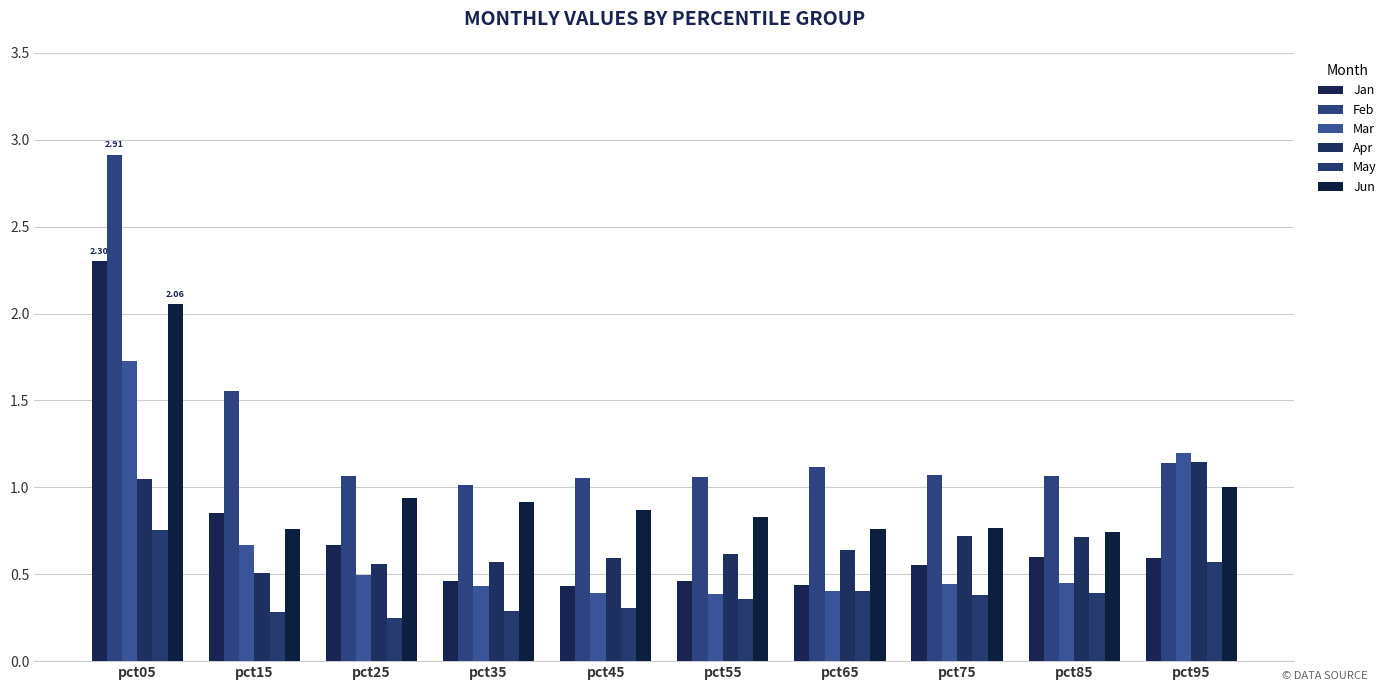

The May series shows 0.2 at pct95. True or false?

False